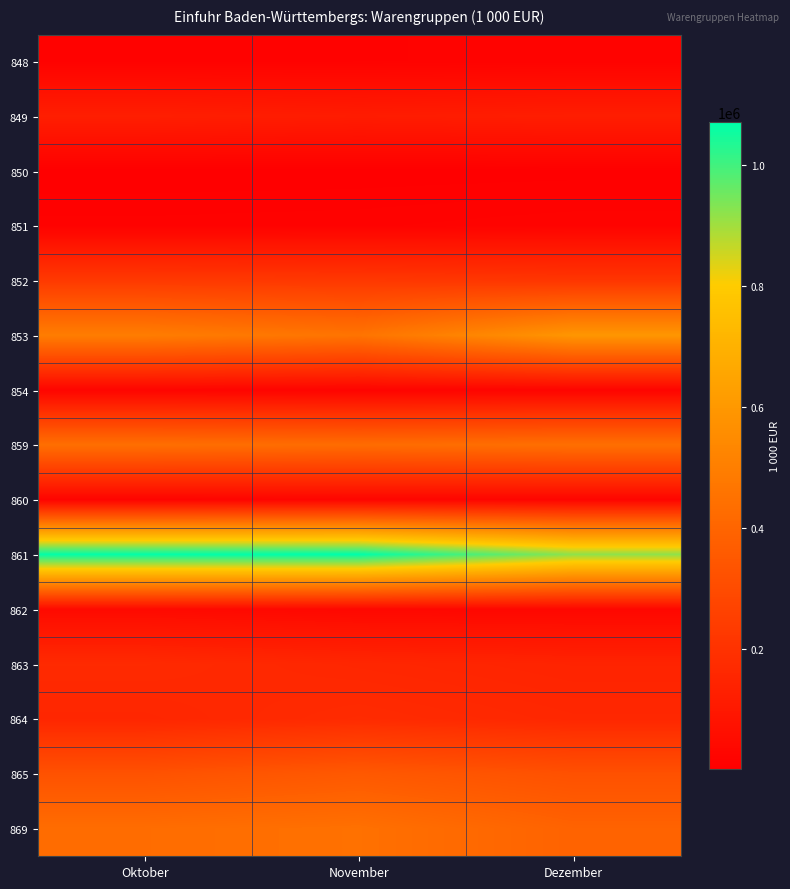

Reading right to left, extract all data points from this chart.

848: Dezember=15048.2	November=13480.3	Oktober=12075.6
849: Dezember=121425.7	November=114270.8	Oktober=124744.9
850: Dezember=2950.4	November=1896.8	Oktober=1318.3
851: Dezember=17659.9	November=12872.3	Oktober=11377.6
852: Dezember=213019.5	November=222908.4	Oktober=228437.0
853: Dezember=590990.7	November=456772.3	Oktober=493784.1
854: Dezember=20648.6	November=18566.6	Oktober=23382.0
859: Dezember=440436.4	November=427844.2	Oktober=438527.6
860: Dezember=23811.5	November=25722.5	Oktober=18667.3
861: Dezember=919635.5	November=1070237.5	Oktober=1069222.6
862: Dezember=32853.0	November=34718.3	Oktober=43952.9
863: Dezember=142754.0	November=154259.8	Oktober=168957.9
864: Dezember=157135.3	November=173552.2	Oktober=153932.6
865: Dezember=320133.7	November=352137.3	Oktober=324075.3
869: Dezember=390391.2	November=444960.0	Oktober=430920.6